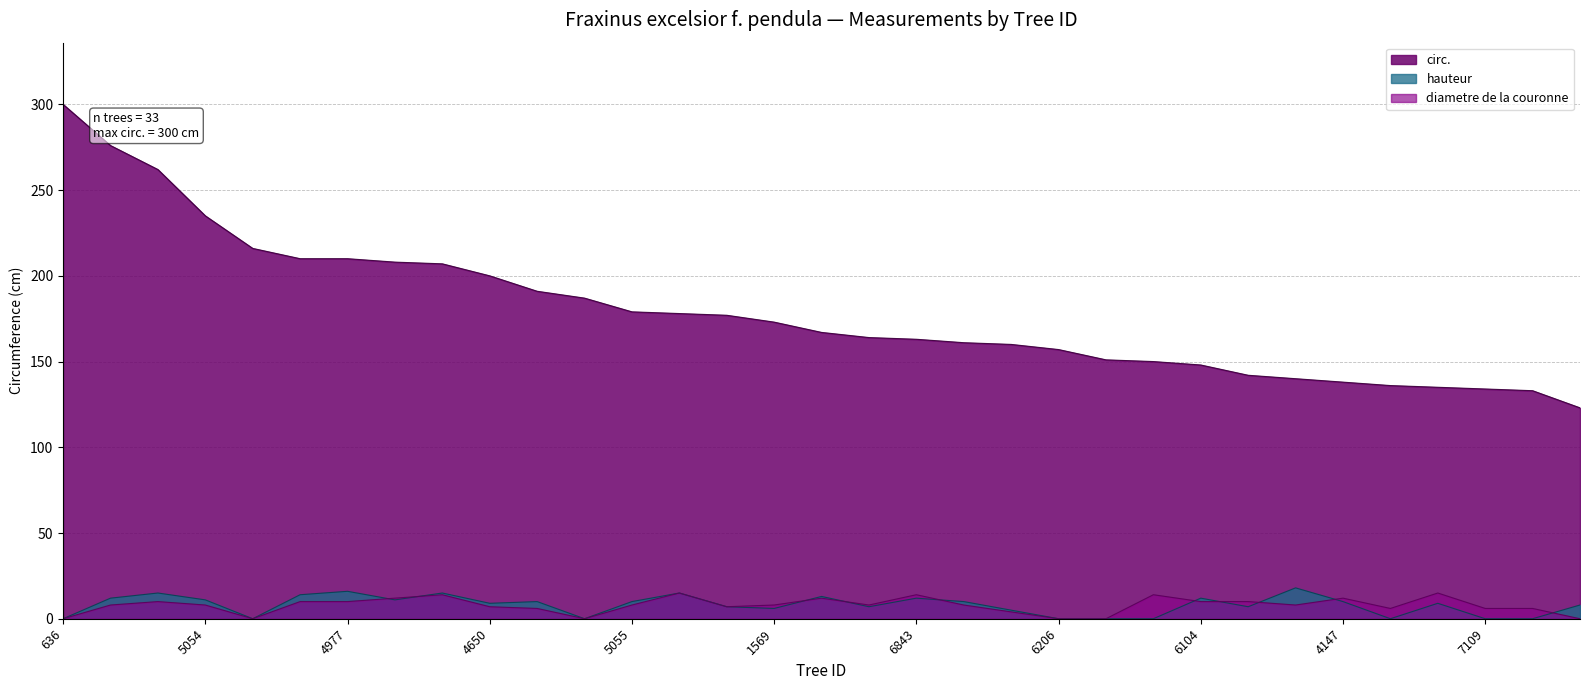

What is the label of the 19th point from the right?

7034